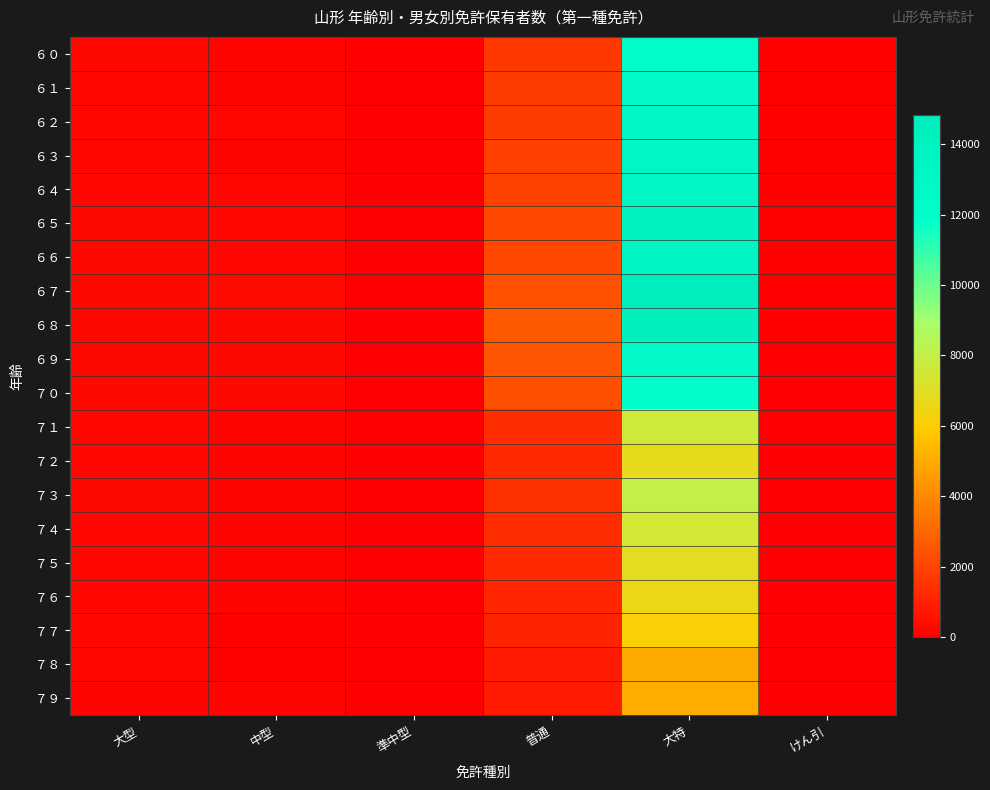

At how many categories does at least one series exceed 8183?

1